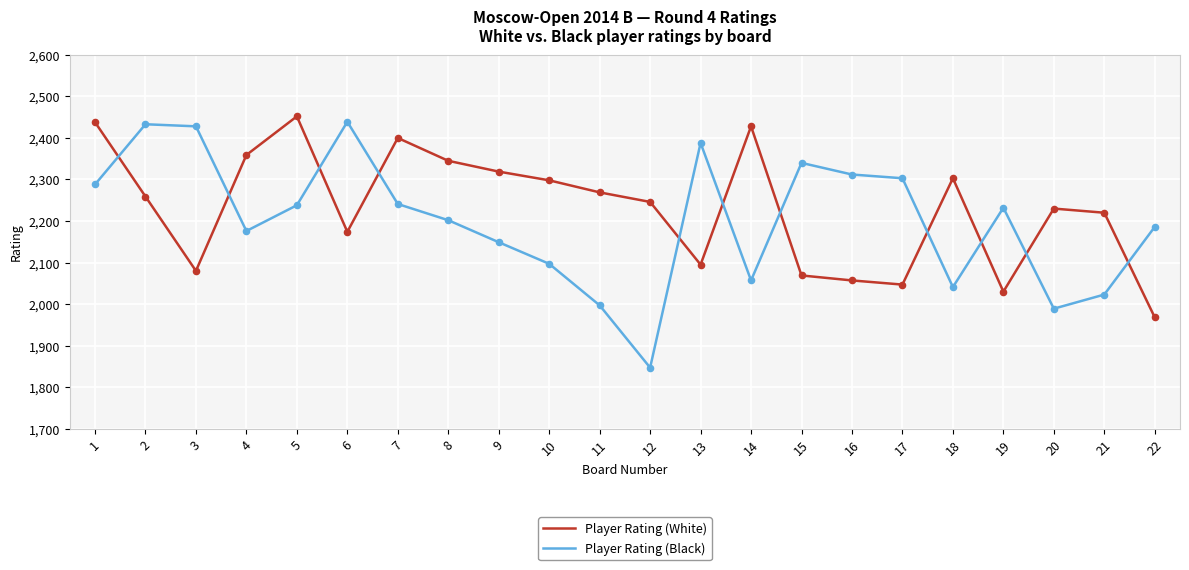

At which category is the sum across all series the highest?

1